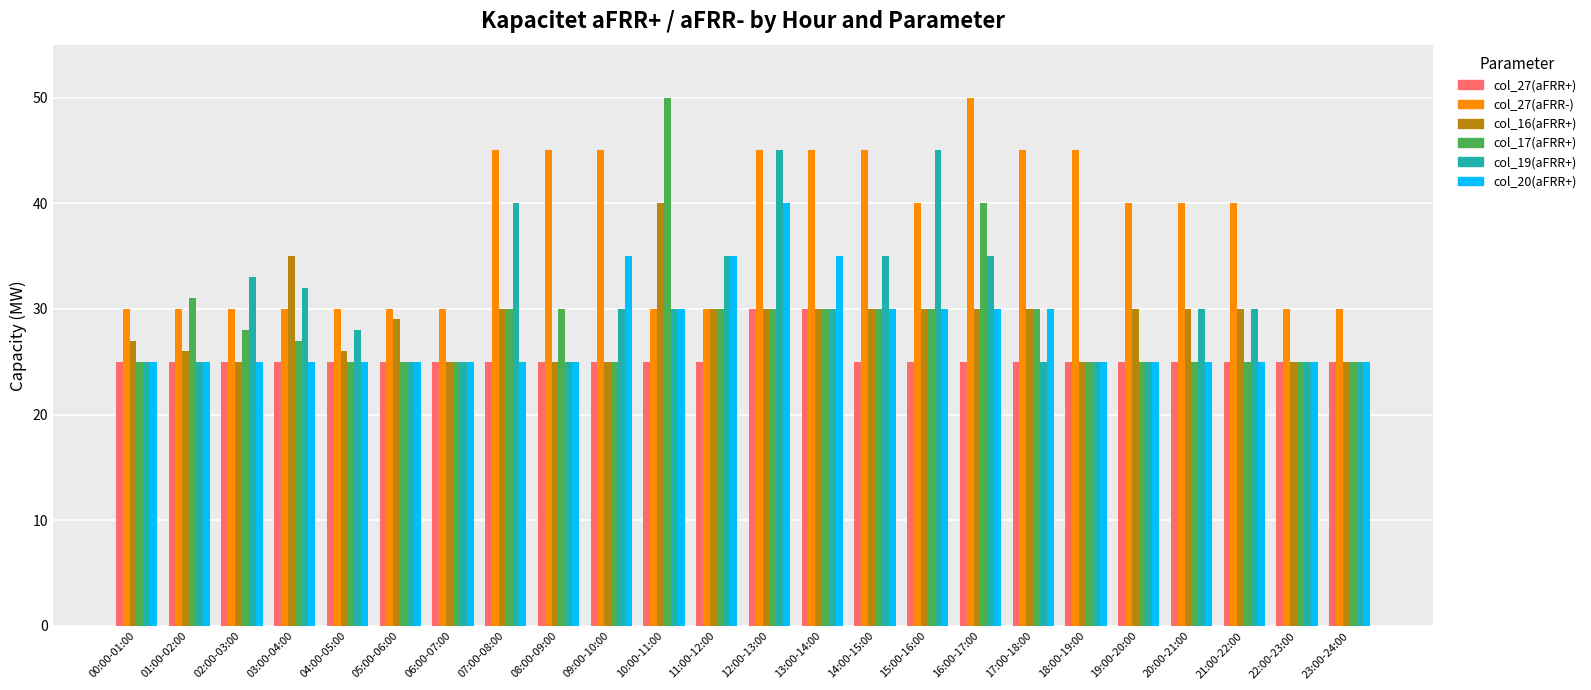

Which series has the largest range (max minus min)?

col_17(aFRR+)